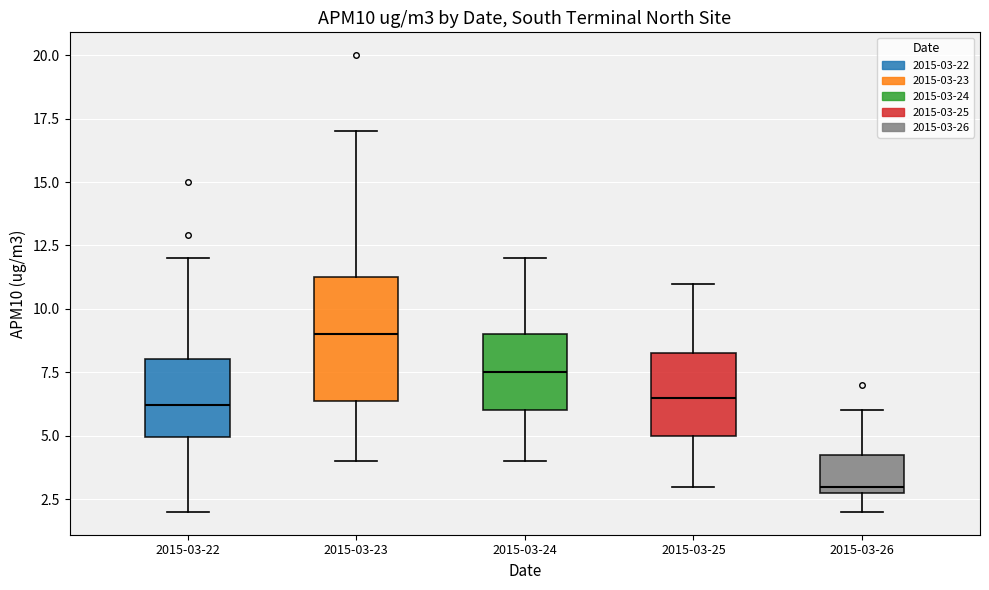

Reading left to right, transcribe this box plot: for each box, give where its median line is, the range the box spans, and where its two whiskers end, as read against the y-axis. The values are not printed on the chart, so give them approximately, as read against the axis.

2015-03-22: median 6.0, box 5.0 to 8.0, whiskers 2.0 to 12.0
2015-03-23: median 9.0, box 6.5 to 11.5, whiskers 4.0 to 17.0
2015-03-24: median 7.5, box 6.0 to 9.0, whiskers 4.0 to 12.0
2015-03-25: median 6.5, box 5.0 to 8.5, whiskers 3.0 to 11.0
2015-03-26: median 3.0 (just above the box's lower edge), box 3.0 to 4.5, whiskers 2.0 to 6.0